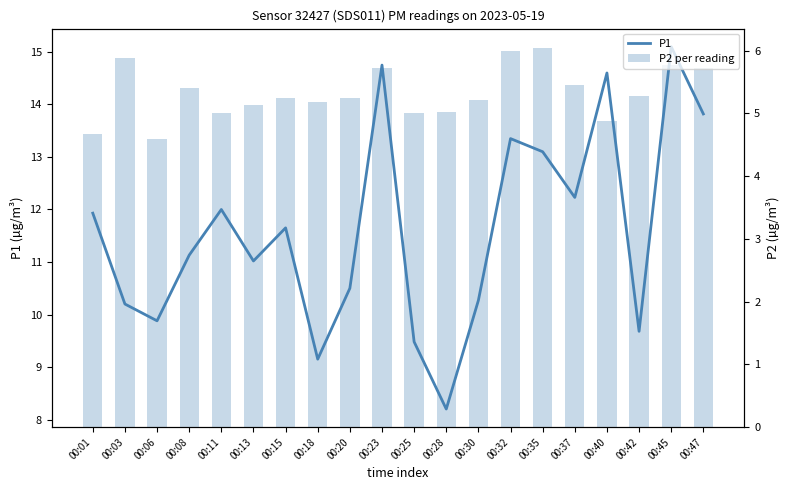

At which category does the chart reach its peak across all series?

00:45